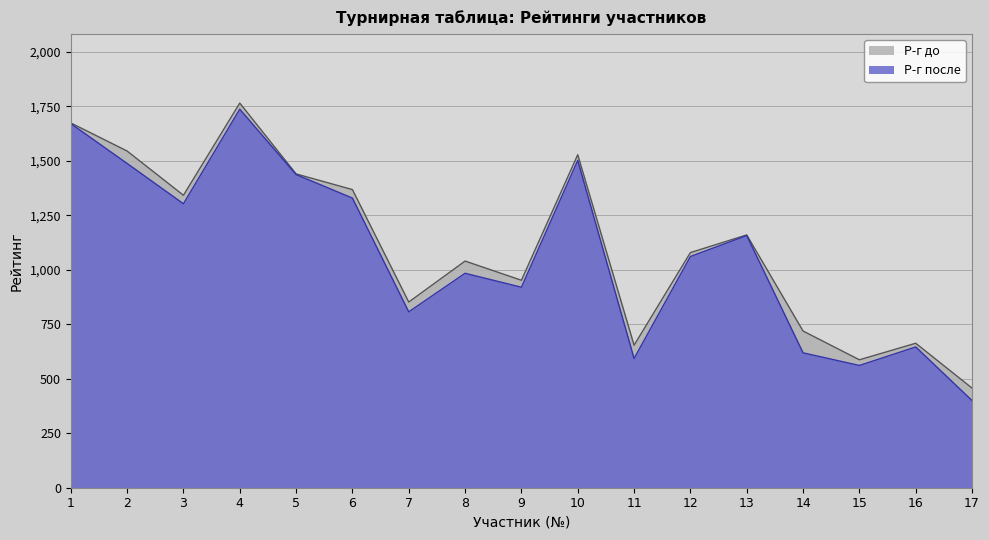

Where is Р-г до nearest to the value 1111?

12